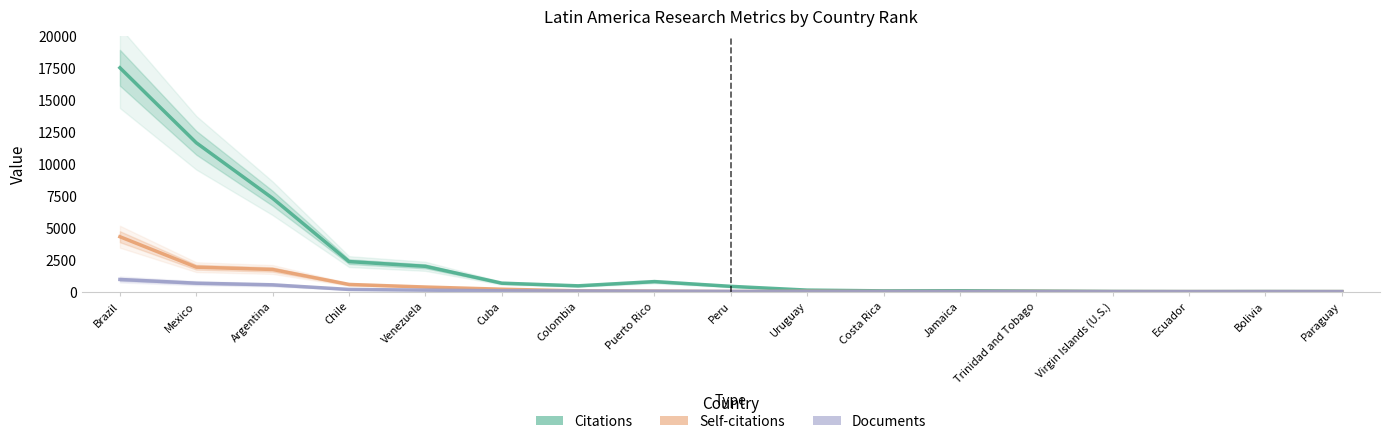

At Paraguay, list the series in order from largest to smallest.

Citations, Documents, Self-citations